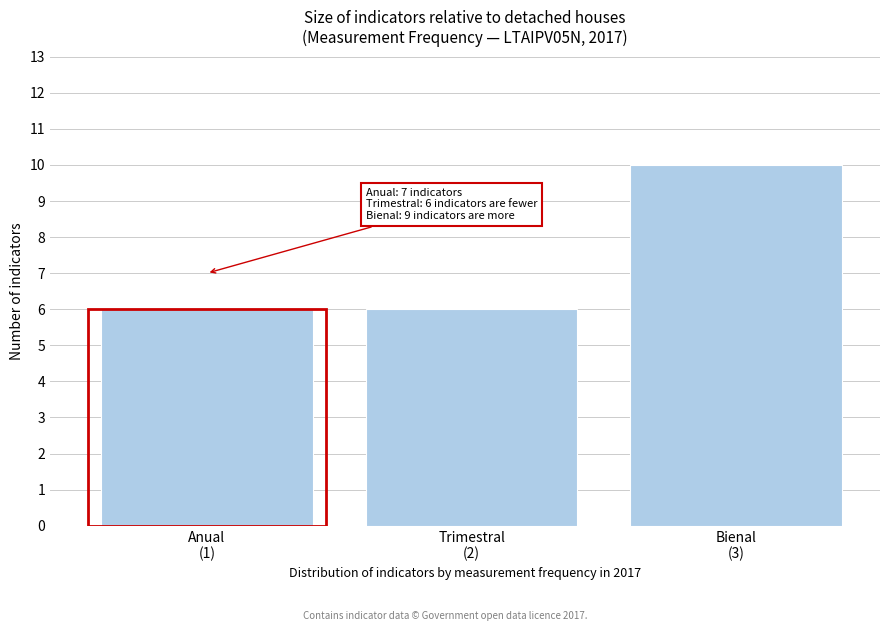

Reading left to right, extract all data points from this chart.

6	6	10